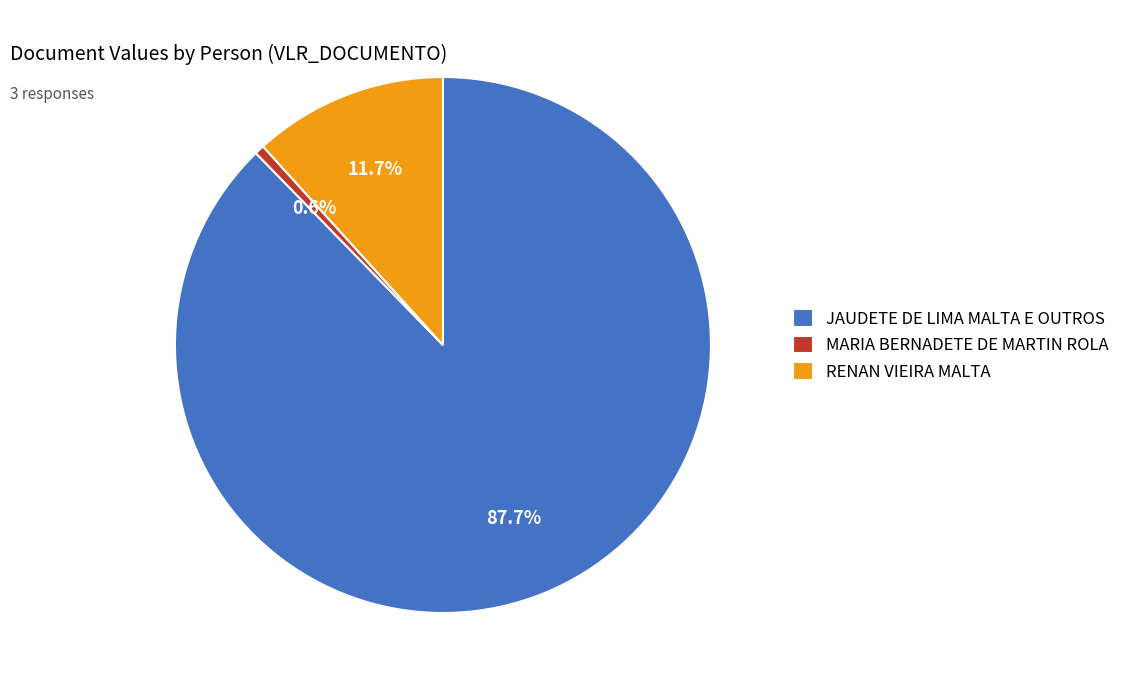

How many segments does this pie chart have?

3